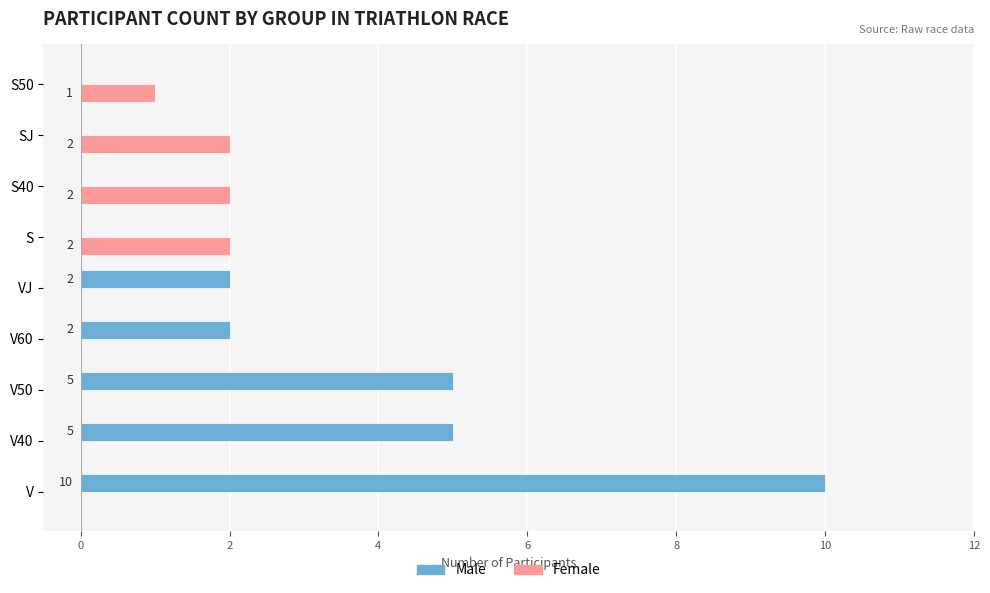

Between V50 and VJ, which series saw the biggest shift?

Male